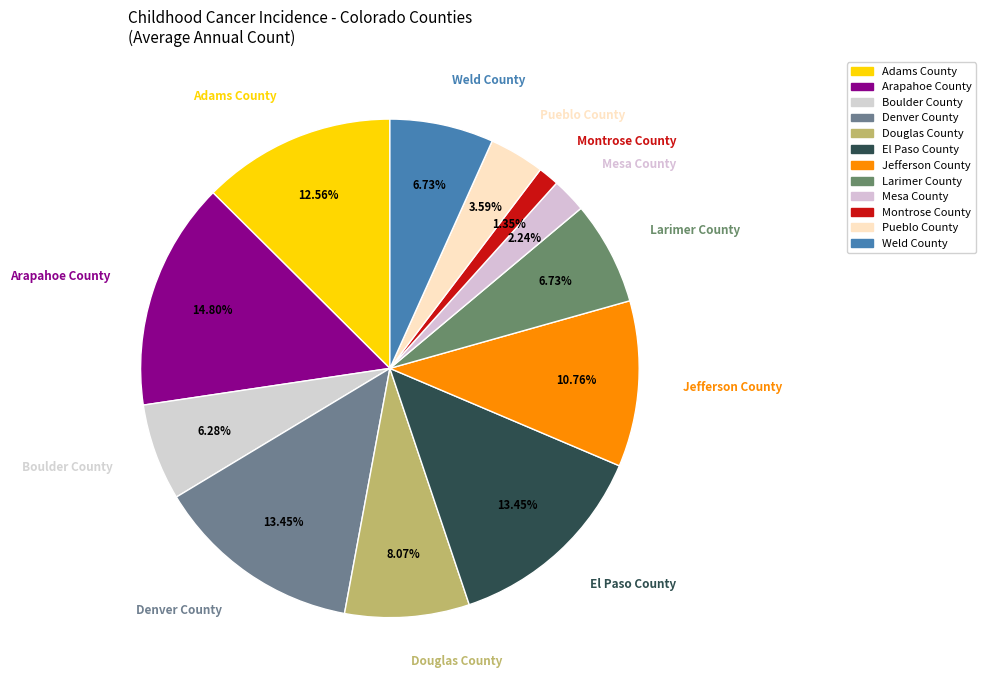

How many slices are in this pie chart?

12